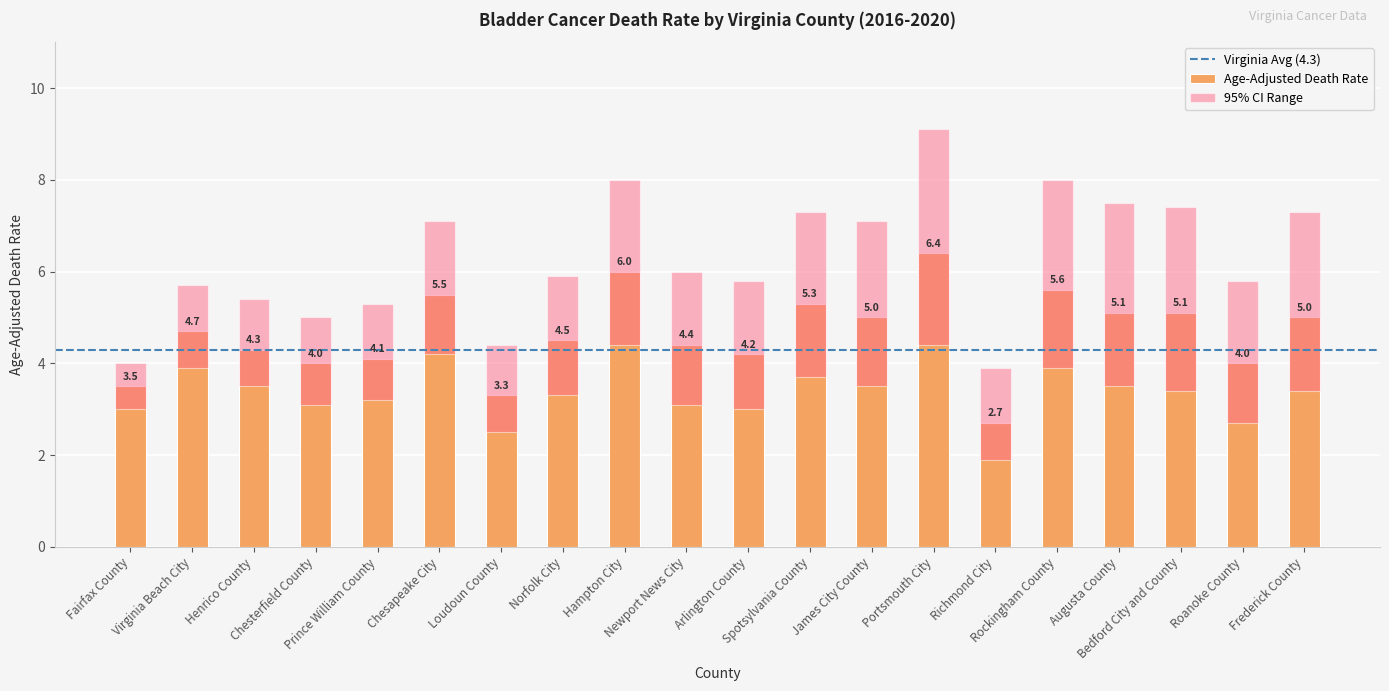

What is the greatest value displayed?

9.1